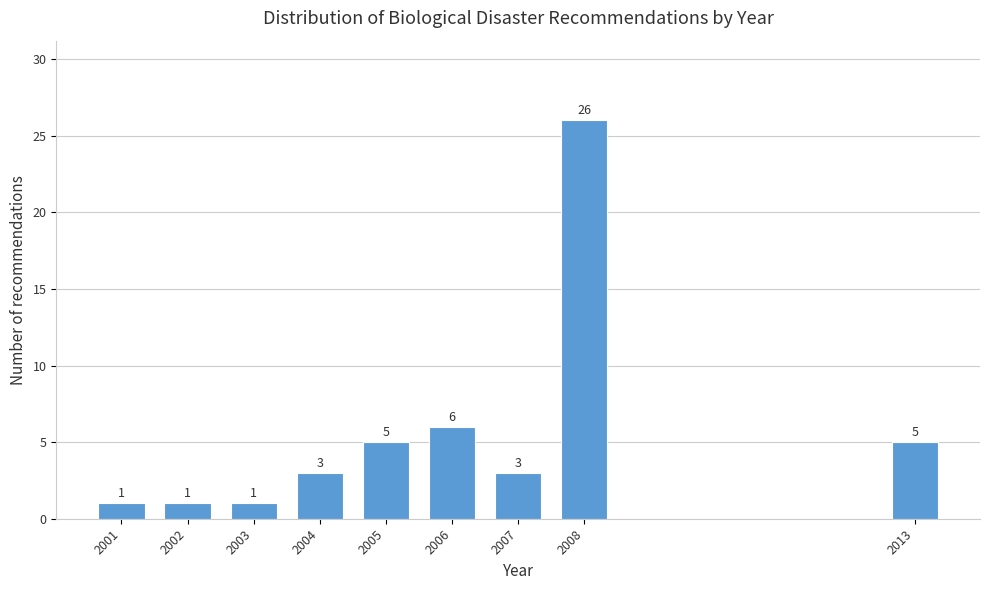

Reading left to right, transcribe all the data shown in this chart.

1	1	1	3	5	6	3	26	5